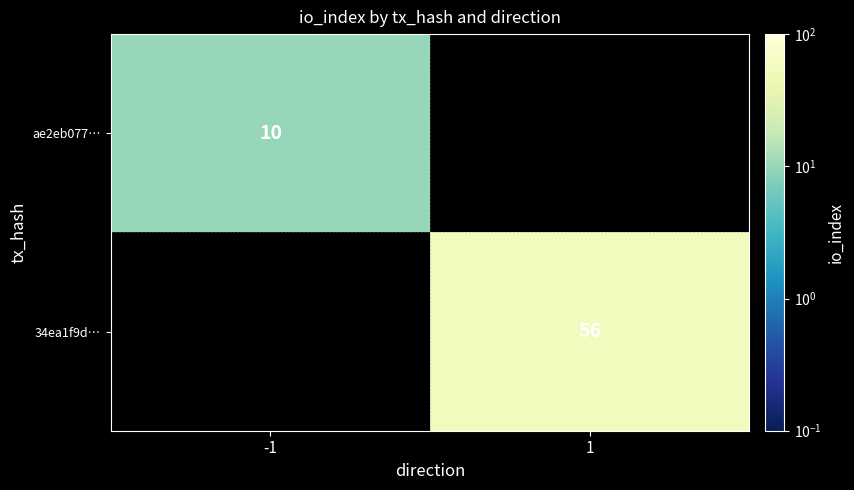

The ae2eb077… series shows 17 at -1. True or false?

False